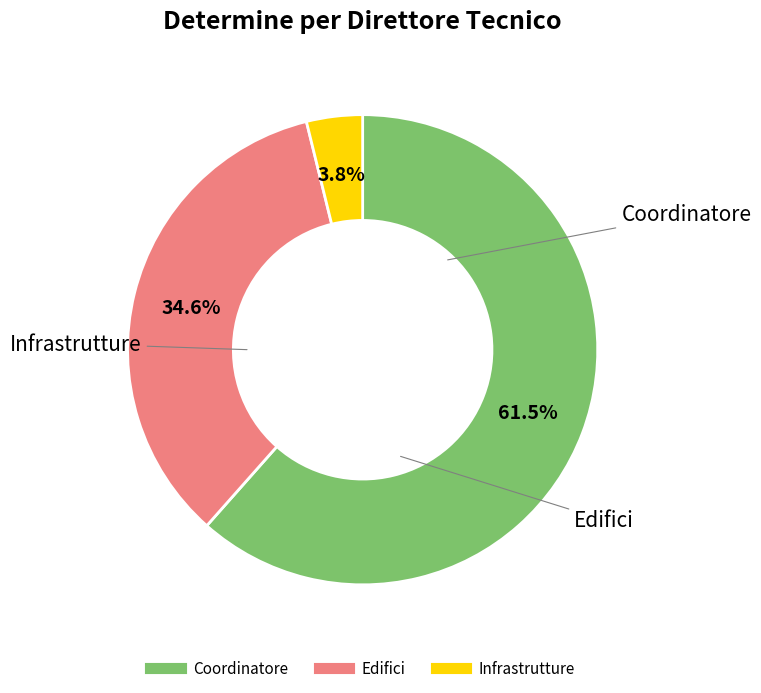

Is the sum of Coordinatore and Edifici greater than half?

Yes